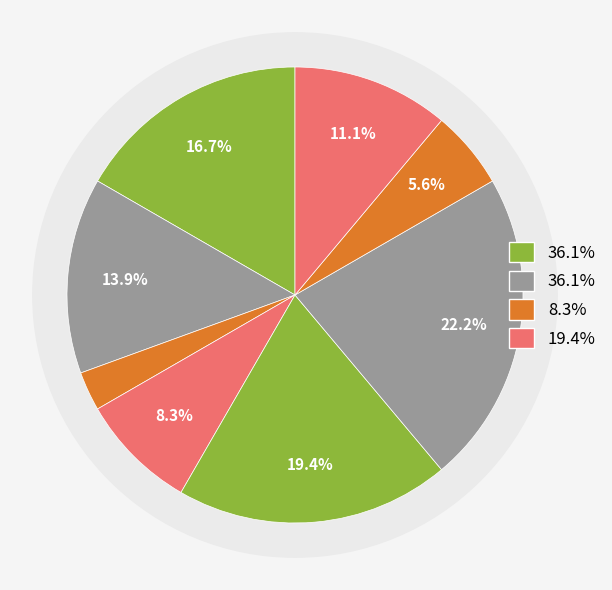

Does any single category account for the majority?

No